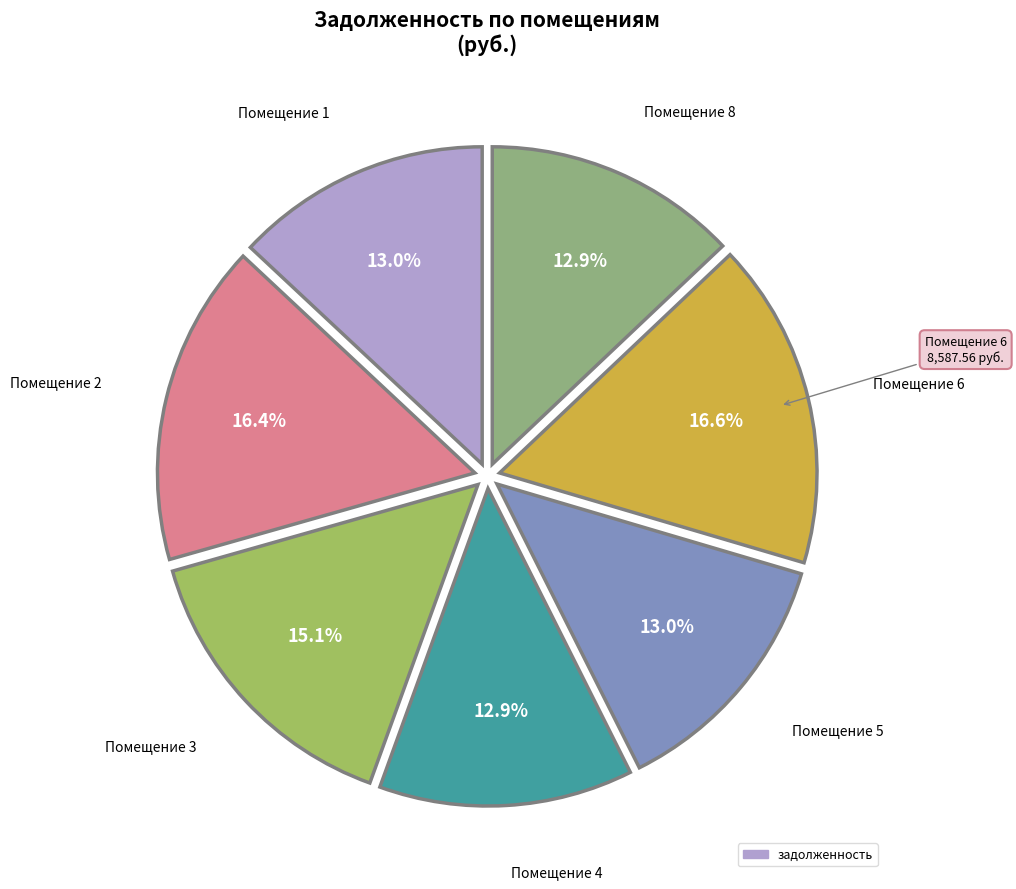

How many slices are in this pie chart?

7